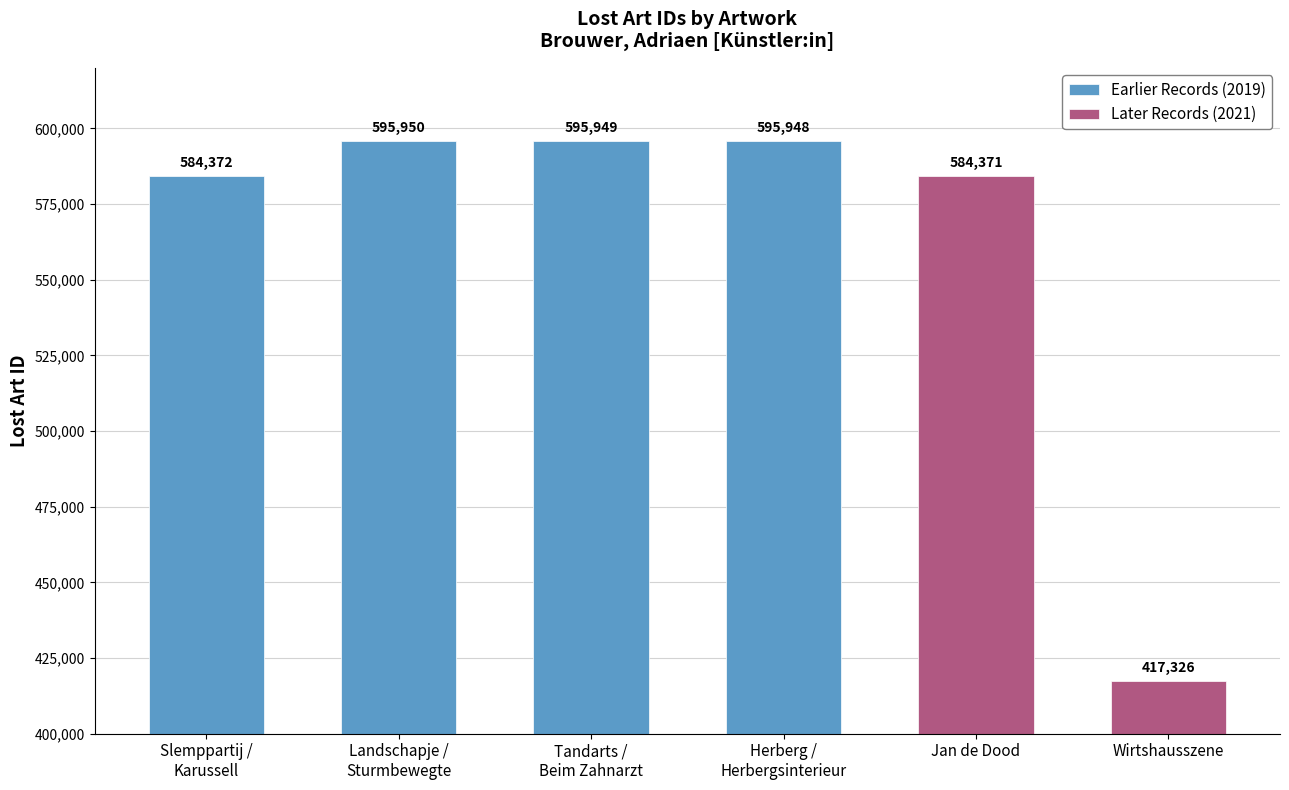

Reading left to right, transcribe all the data shown in this chart.

584372	595950	595949	595948	584371	417326